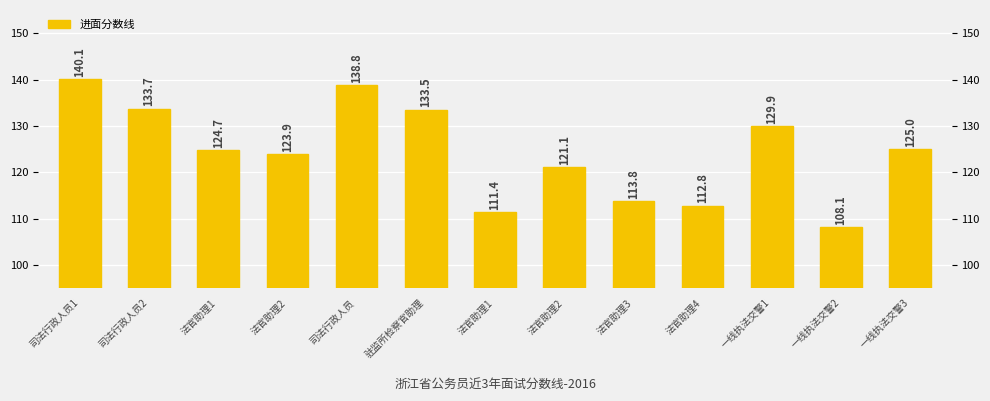

Are the bars horizontal?

No